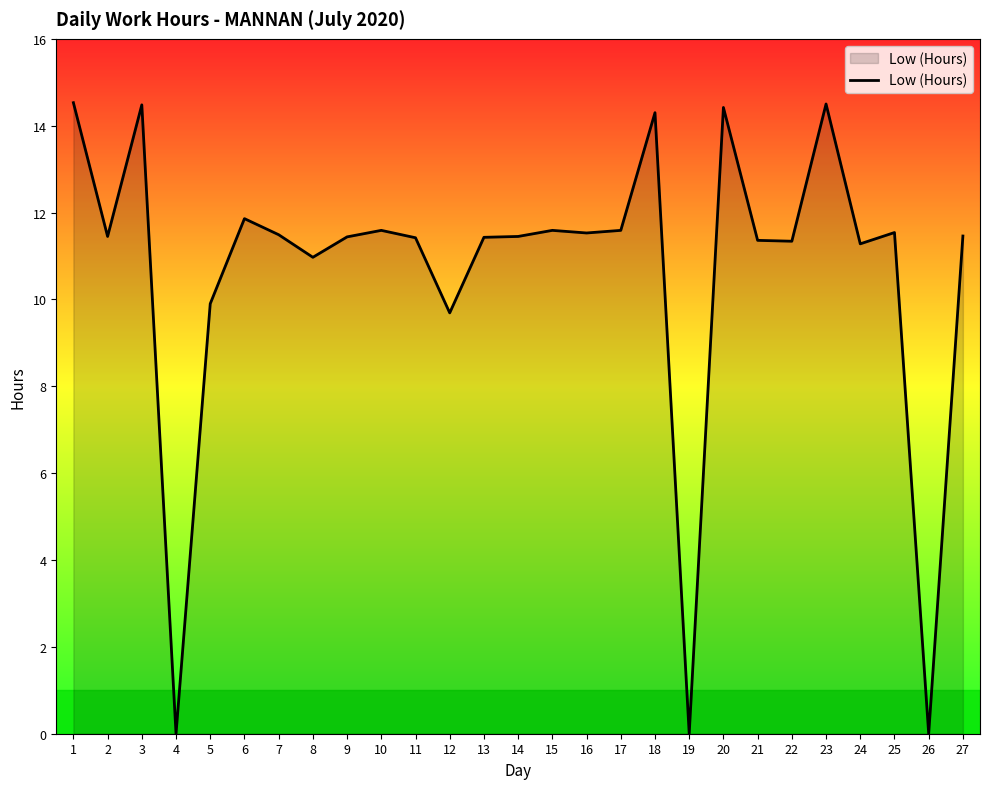

True or false: the data shows 20.8 at 10.

False